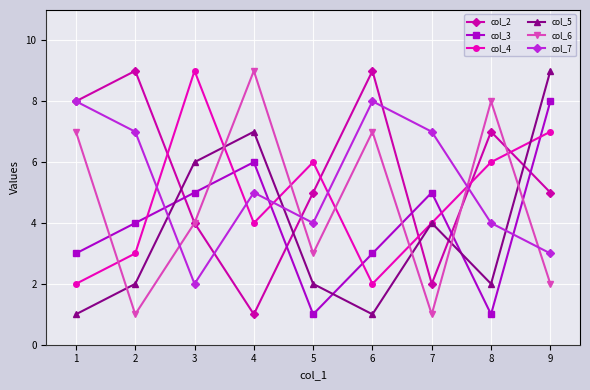

How many distinct data groups are displayed?

6